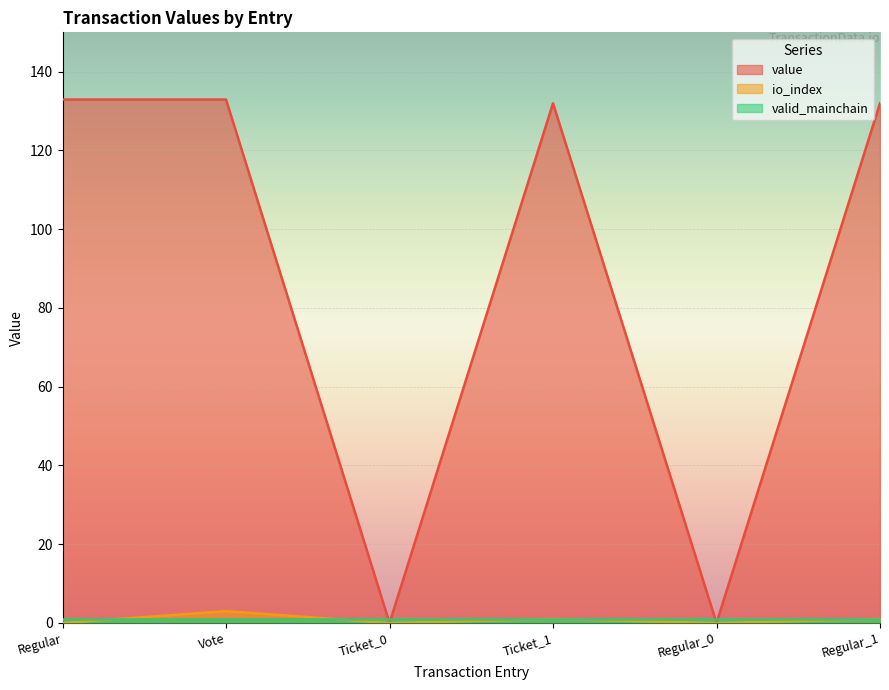

True or false: io_index and value cross at least once.

False